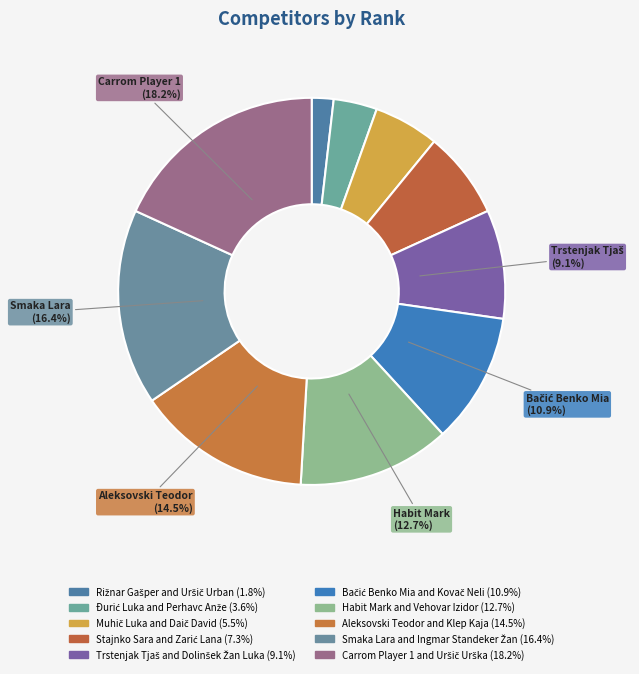

How many segments does this pie chart have?

10